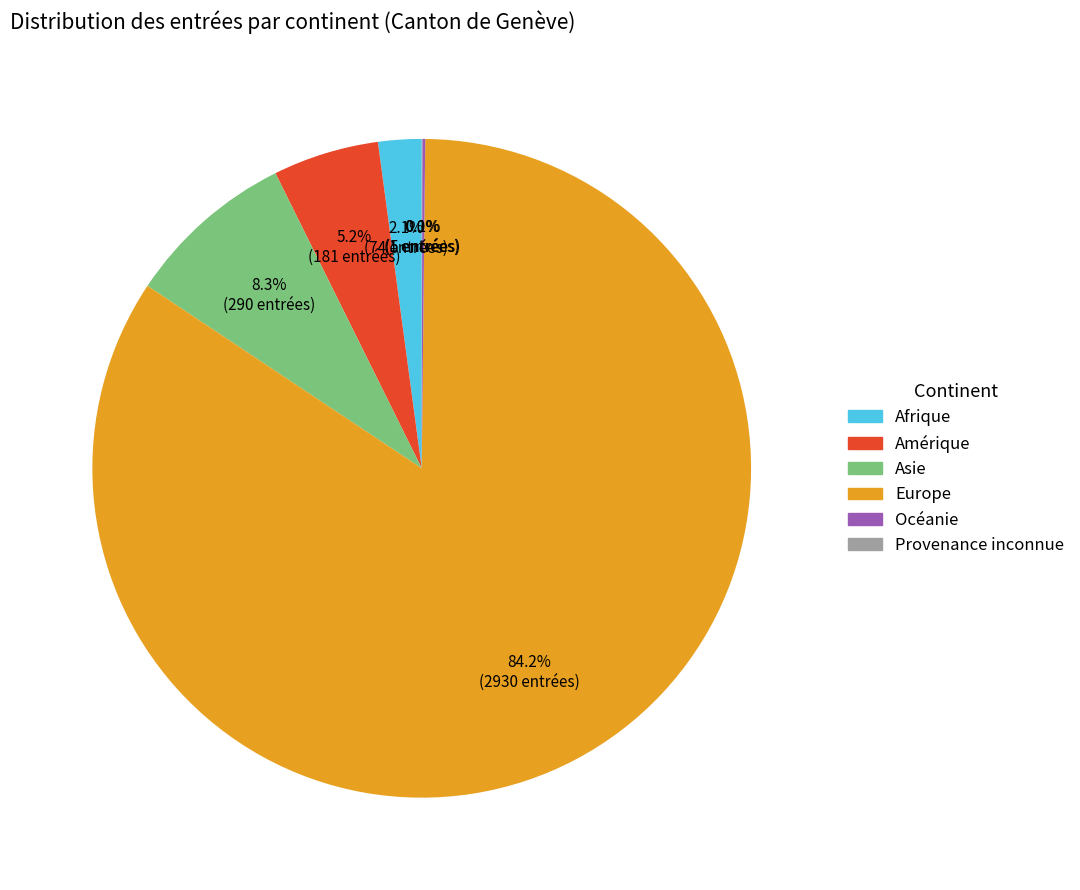

What is the largest slice in the pie chart?

Europe